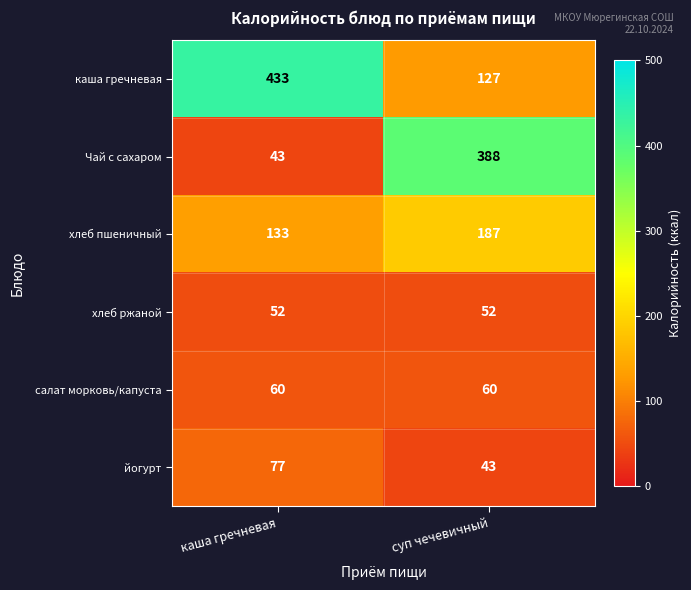

How many categories are shown in the chart?

2